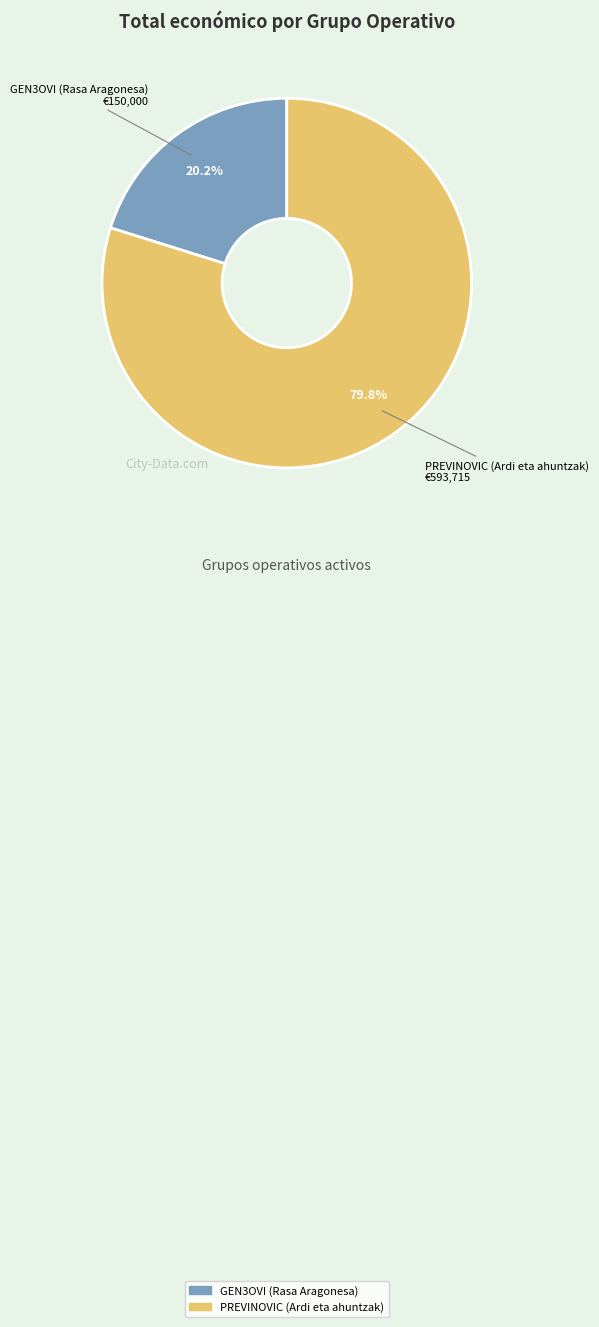

To the nearest percent, what is the difference between the PREVINOVIC (Ardi eta ahuntzak) and GEN3OVI (Rasa Aragonesa) slice percentages?

60%